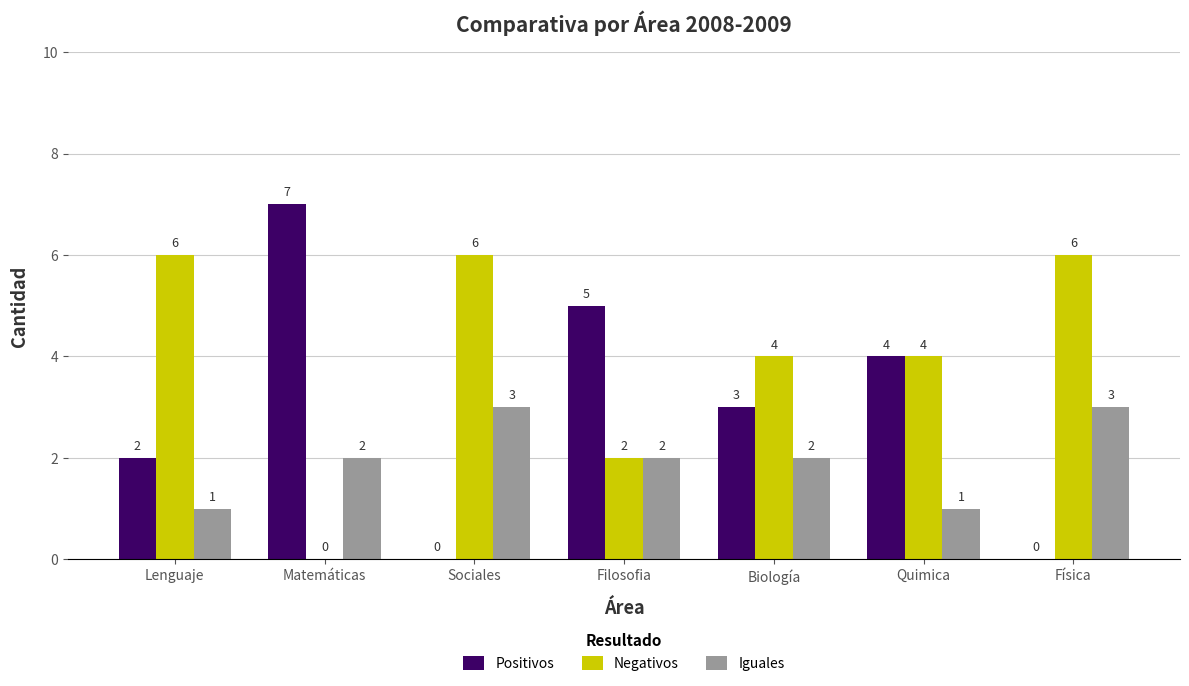

Count the Positivos values in the range 0 to 5.

6